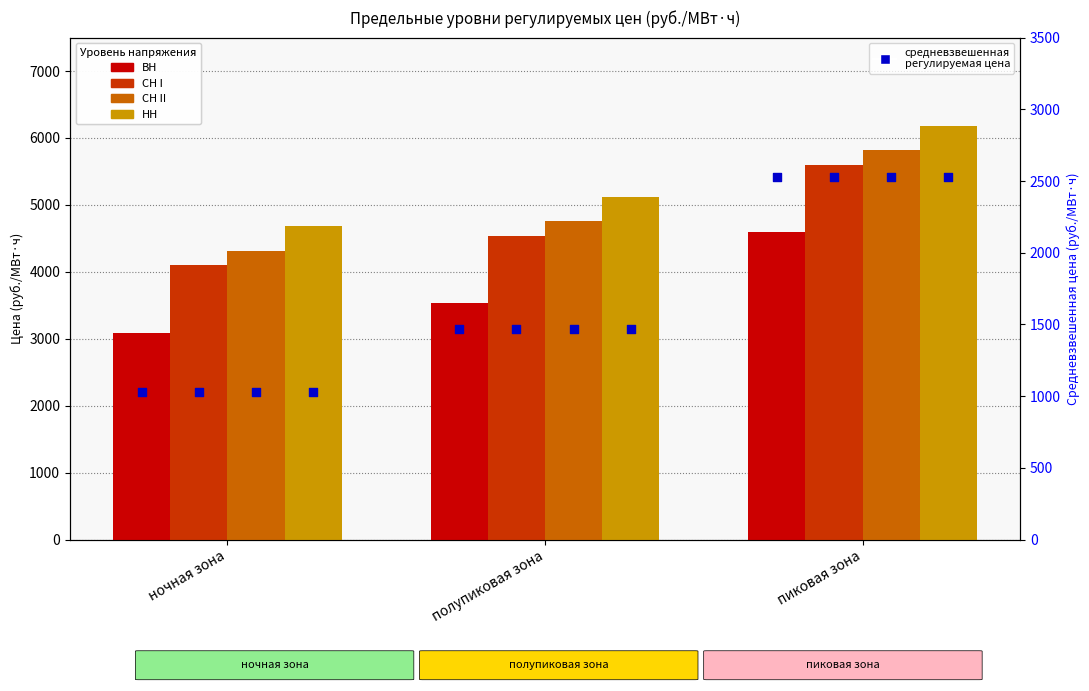

Which series has the largest Y range (max minus min)?

ВН